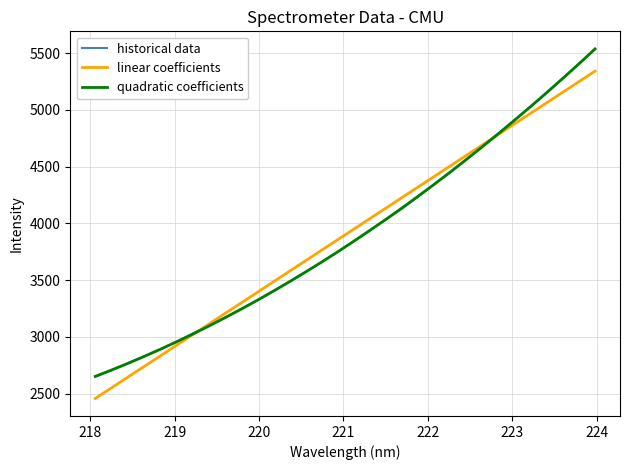

What is the minimum value for linear coefficients?

2456.9